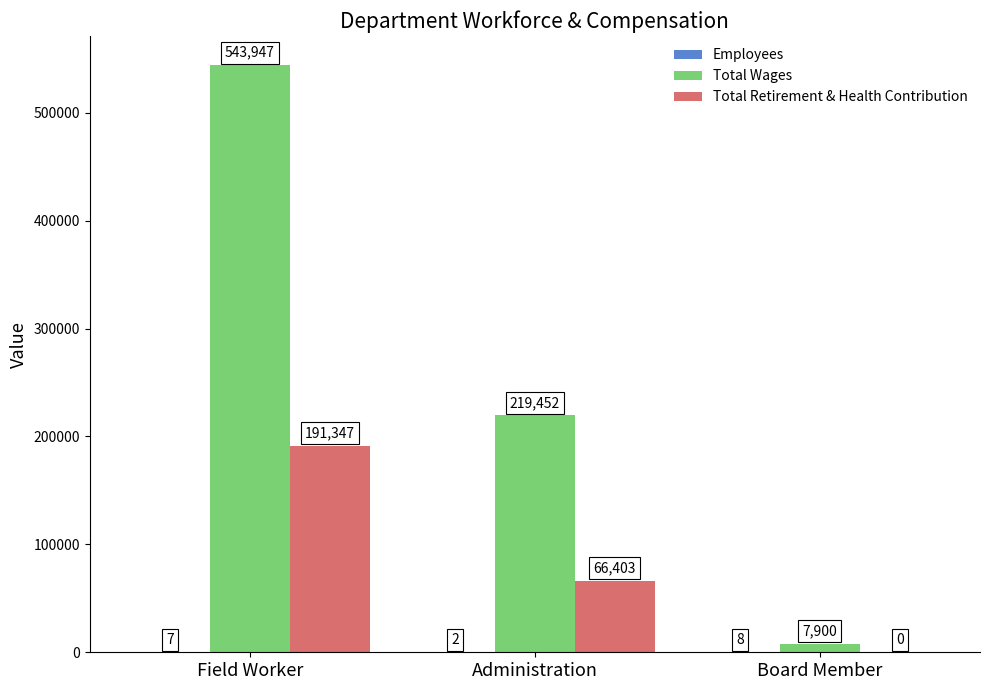

At which label is Total Wages closest to 275923?

Administration